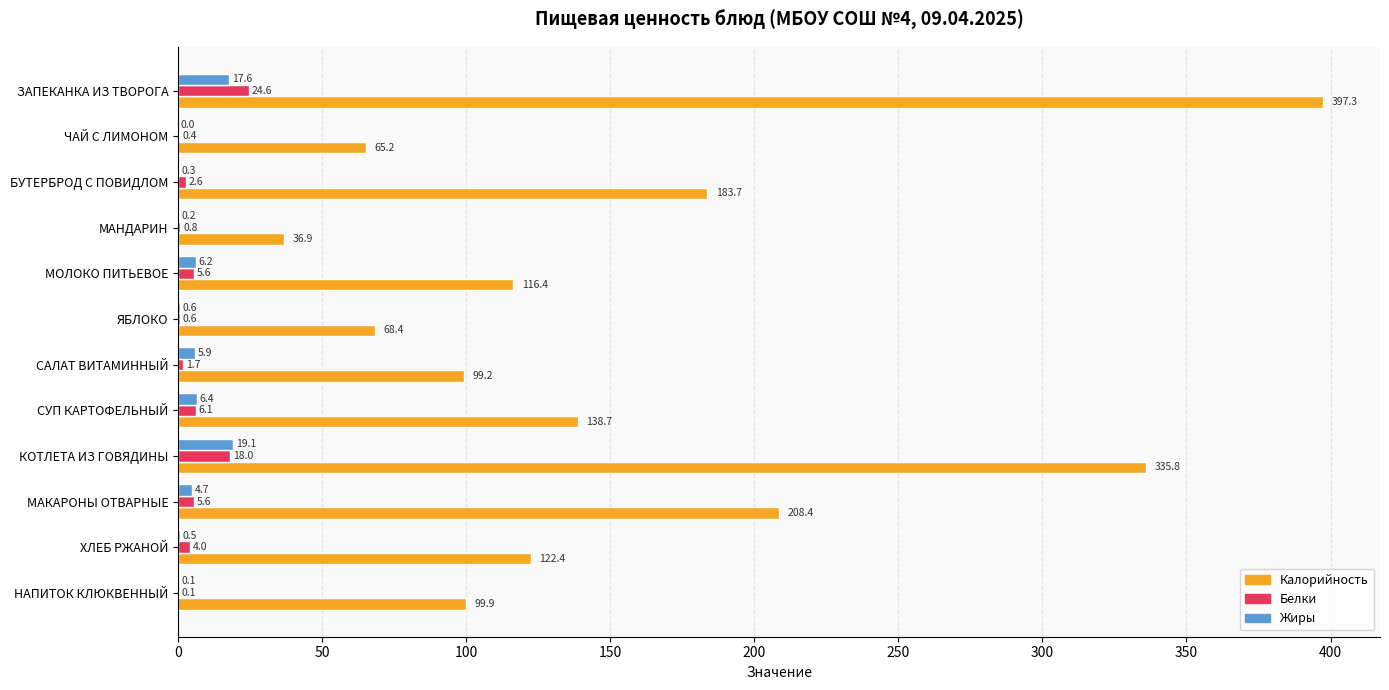

Which series has the largest total across all categories?

Калорийность